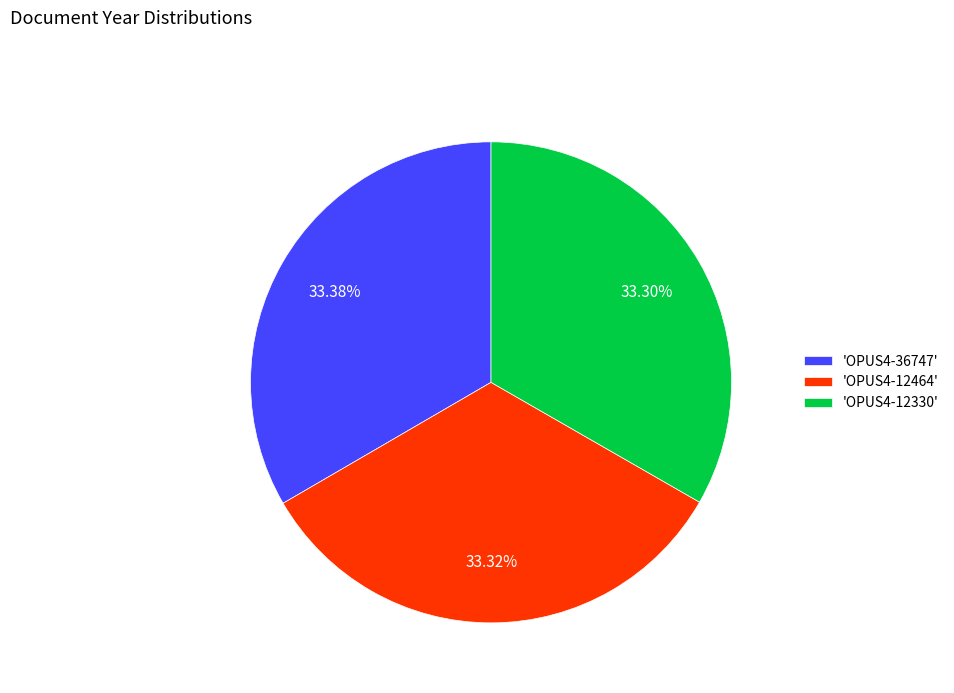

Do 'OPUS4-12330' and 'OPUS4-36747' together represent more than half of the pie?

Yes